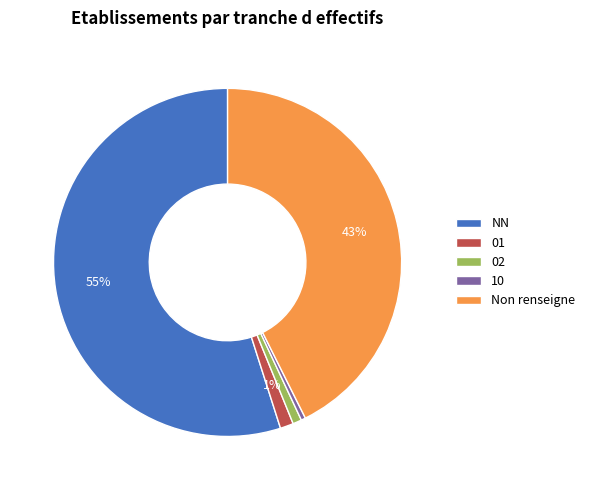

Is there a majority slice in this chart?

Yes